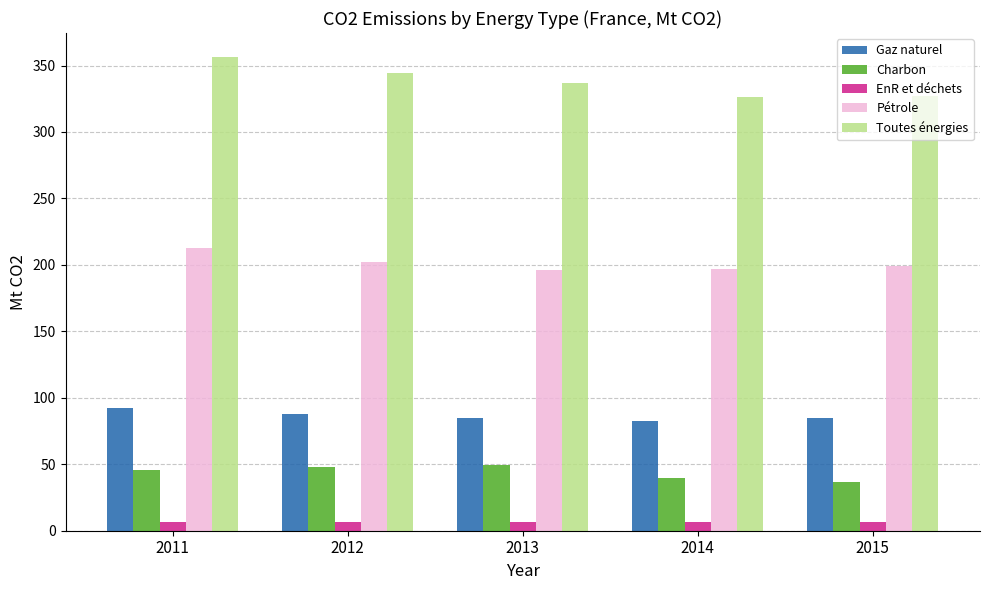

Is it true that Pétrole equals 196.9 at 2014?

True